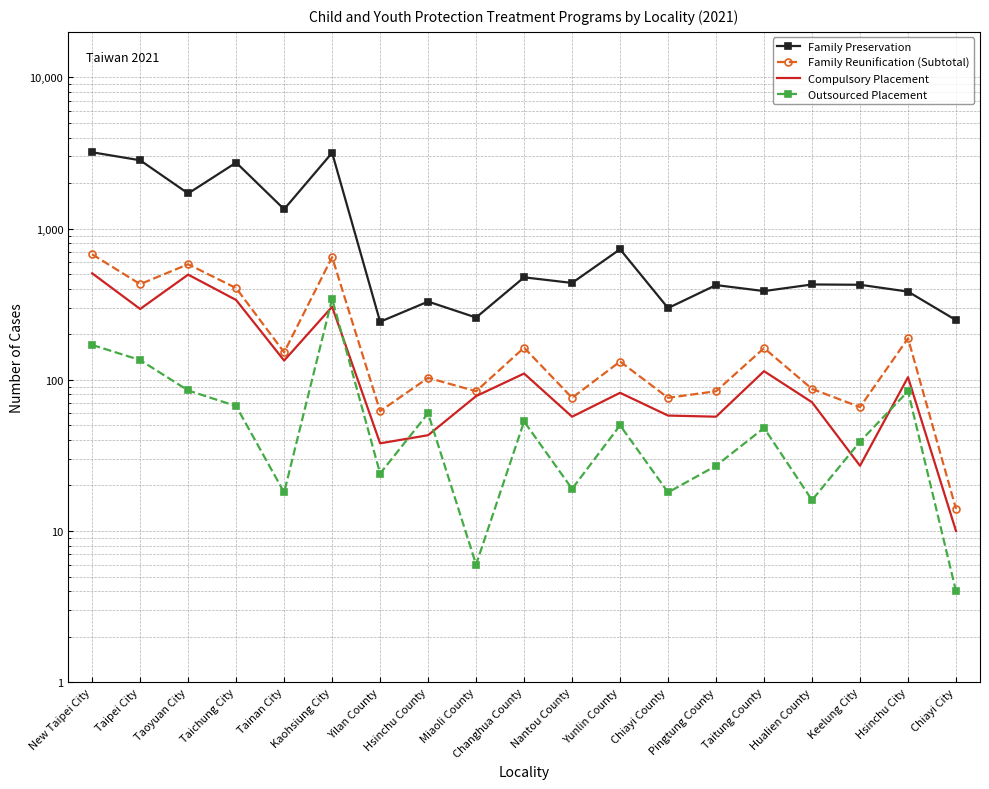

How many values in the Outsourced Placement series exceed 48?

9